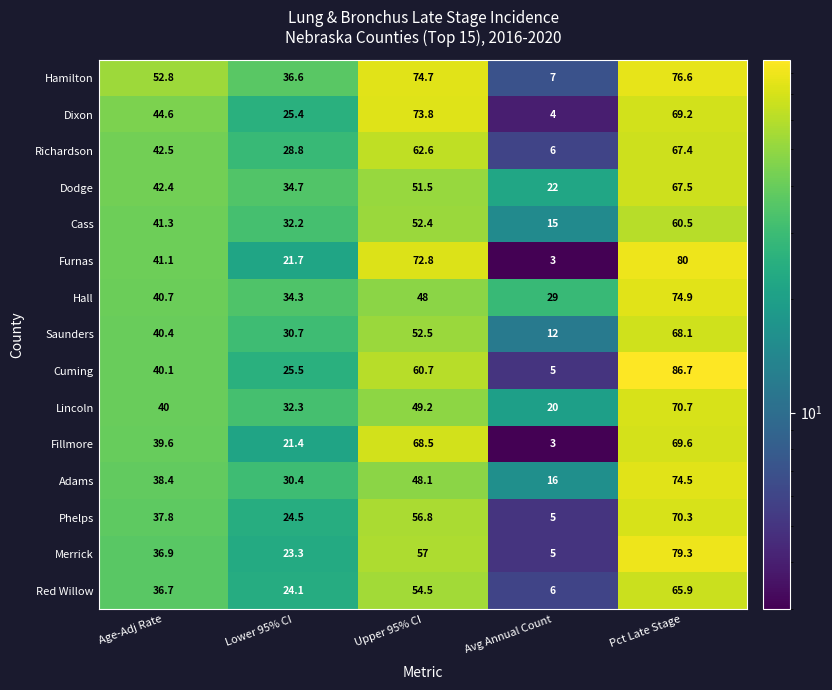

How many distinct data groups are displayed?

15